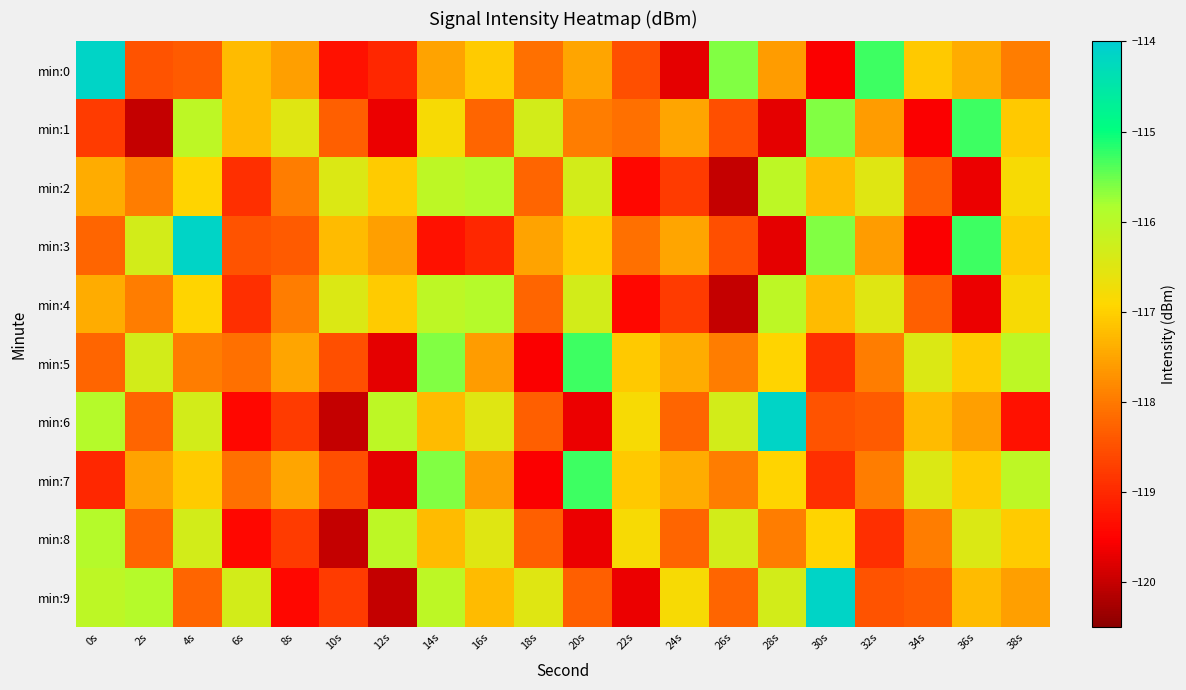

Reading left to right, what are all the values shown in this chart?

min:0: 0s=-114.1	2s=-118.4	4s=-118.3	6s=-117.2	8s=-117.6	10s=-119.3	12s=-119.0	14s=-117.5	16s=-117.1	18s=-118.1	20s=-117.5	22s=-118.5	24s=-119.7	26s=-115.6	28s=-117.6	30s=-119.6	32s=-115.3	34s=-117.1	36s=-117.4	38s=-117.9
min:1: 0s=-118.8	2s=-120.0	4s=-116.0	6s=-117.2	8s=-116.5	10s=-118.3	12s=-119.7	14s=-116.8	16s=-118.2	18s=-116.3	20s=-117.9	22s=-118.1	24s=-117.5	26s=-118.5	28s=-119.7	30s=-115.6	32s=-117.6	34s=-119.6	36s=-115.3	38s=-117.1
min:2: 0s=-117.4	2s=-117.9	4s=-117.0	6s=-118.9	8s=-118.0	10s=-116.5	12s=-117.1	14s=-116.0	16s=-115.9	18s=-118.2	20s=-116.3	22s=-119.4	24s=-118.8	26s=-120.0	28s=-116.0	30s=-117.2	32s=-116.5	34s=-118.3	36s=-119.7	38s=-116.8
min:3: 0s=-118.2	2s=-116.3	4s=-114.1	6s=-118.4	8s=-118.3	10s=-117.2	12s=-117.6	14s=-119.3	16s=-119.0	18s=-117.5	20s=-117.1	22s=-118.1	24s=-117.5	26s=-118.5	28s=-119.7	30s=-115.6	32s=-117.6	34s=-119.6	36s=-115.3	38s=-117.1
min:4: 0s=-117.4	2s=-117.9	4s=-117.0	6s=-118.9	8s=-118.0	10s=-116.5	12s=-117.1	14s=-116.0	16s=-115.9	18s=-118.2	20s=-116.3	22s=-119.4	24s=-118.8	26s=-120.0	28s=-116.0	30s=-117.2	32s=-116.5	34s=-118.3	36s=-119.7	38s=-116.8
min:5: 0s=-118.2	2s=-116.3	4s=-117.9	6s=-118.1	8s=-117.5	10s=-118.5	12s=-119.7	14s=-115.6	16s=-117.6	18s=-119.6	20s=-115.3	22s=-117.1	24s=-117.4	26s=-117.9	28s=-117.0	30s=-118.9	32s=-118.0	34s=-116.5	36s=-117.1	38s=-116.0
min:6: 0s=-115.9	2s=-118.2	4s=-116.3	6s=-119.4	8s=-118.8	10s=-120.0	12s=-116.0	14s=-117.2	16s=-116.5	18s=-118.3	20s=-119.7	22s=-116.8	24s=-118.2	26s=-116.3	28s=-114.1	30s=-118.4	32s=-118.3	34s=-117.2	36s=-117.6	38s=-119.3
min:7: 0s=-119.0	2s=-117.5	4s=-117.1	6s=-118.1	8s=-117.5	10s=-118.5	12s=-119.7	14s=-115.6	16s=-117.6	18s=-119.6	20s=-115.3	22s=-117.1	24s=-117.4	26s=-117.9	28s=-117.0	30s=-118.9	32s=-118.0	34s=-116.5	36s=-117.1	38s=-116.0
min:8: 0s=-115.9	2s=-118.2	4s=-116.3	6s=-119.4	8s=-118.8	10s=-120.0	12s=-116.0	14s=-117.2	16s=-116.5	18s=-118.3	20s=-119.7	22s=-116.8	24s=-118.2	26s=-116.3	28s=-117.9	30s=-117.0	32s=-118.9	34s=-118.0	36s=-116.5	38s=-117.1
min:9: 0s=-116.0	2s=-115.9	4s=-118.2	6s=-116.3	8s=-119.4	10s=-118.8	12s=-120.0	14s=-116.0	16s=-117.2	18s=-116.5	20s=-118.3	22s=-119.7	24s=-116.8	26s=-118.2	28s=-116.3	30s=-114.1	32s=-118.4	34s=-118.3	36s=-117.2	38s=-117.6